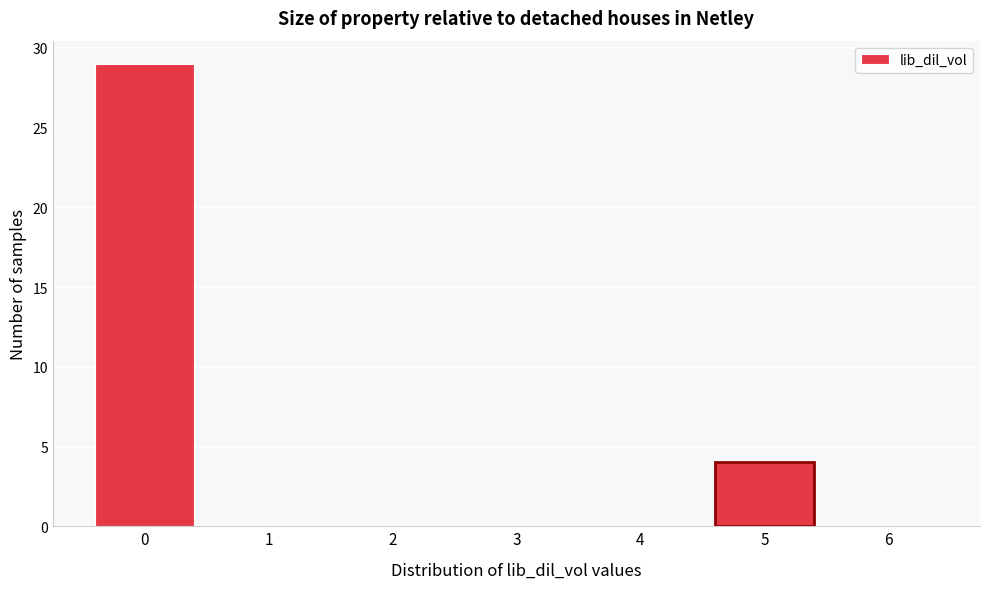

Reading left to right, list every bar in this chart as the range it spans on the x-axis followed by its height. The values are not printed on the chart, so give them approximately, as read against the axis.

-0.5 to 0.5: 29
0.5 to 1.5: 0
1.5 to 2.5: 0
2.5 to 3.5: 0
3.5 to 4.5: 0
4.5 to 5.5: 4
5.5 to 6.5: 0